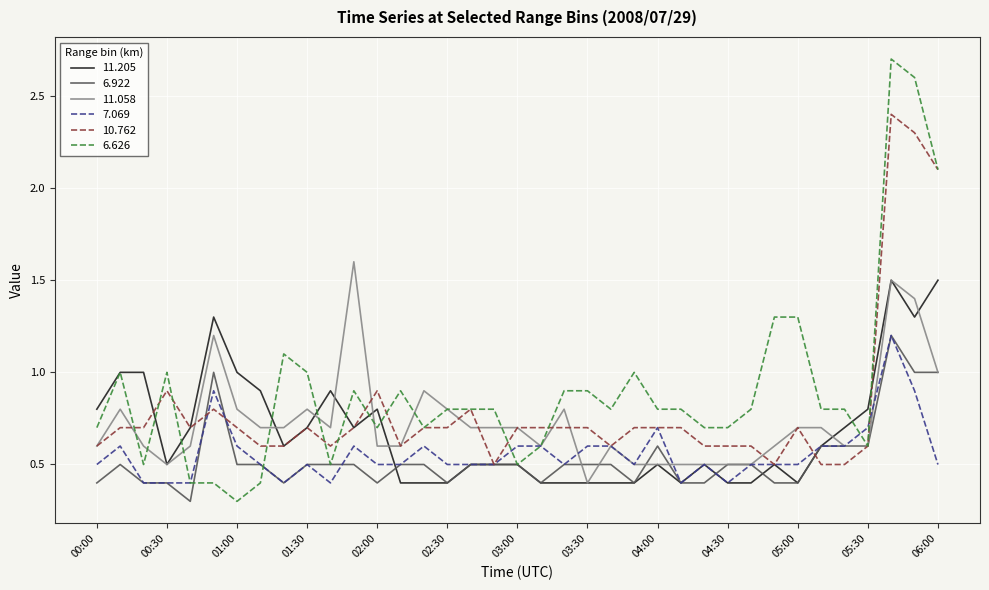

Which series has the widest spread of values?

6.626